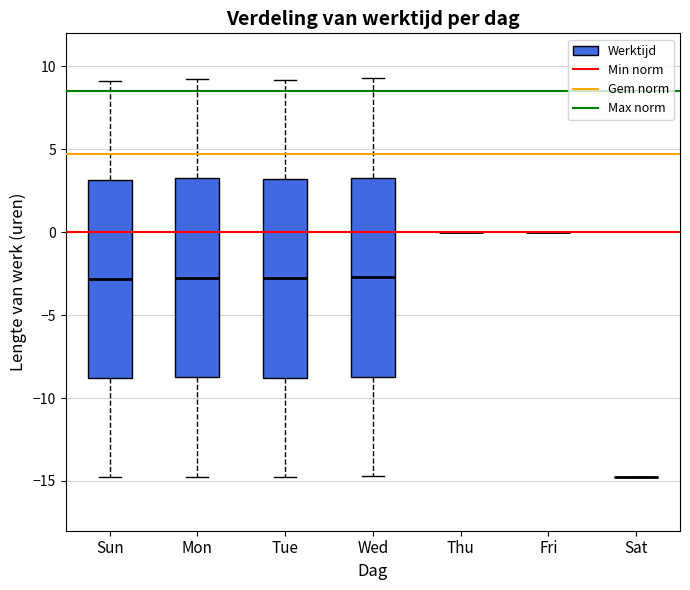

Reading left to right, read every box against the y-axis: the position of its median line, the range the box covers, and the ends of its whiskers. The values are not printed on the chart, so give them approximately, as read against the axis.

Sun: median -3.0, box -9.0 to 3.0, whiskers -15.0 to 9.0
Mon: median -2.5, box -8.5 to 3.0, whiskers -14.5 to 9.0
Tue: median -3.0, box -9.0 to 3.0, whiskers -14.5 to 9.0
Wed: median -2.5, box -8.5 to 3.5, whiskers -14.5 to 9.5
Thu: box collapsed to a line at 0.0, whiskers 0.0 to 0.0
Fri: box collapsed to a line at 0.0, whiskers 0.0 to 0.0
Sat: box collapsed to a line at -14.5, whiskers -15.0 to -14.5